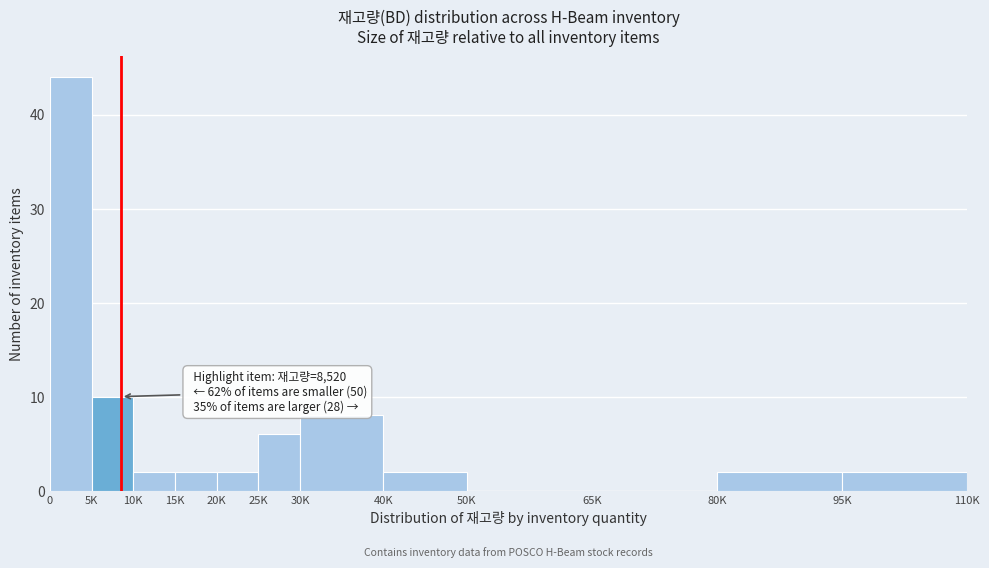

Reading left to right, extract all data points from this chart.

0=44	5K=10	10K=2	15K=2	20K=2	25K=6	30K=8	40K=2	50K=0	65K=0	80K=2	95K=2